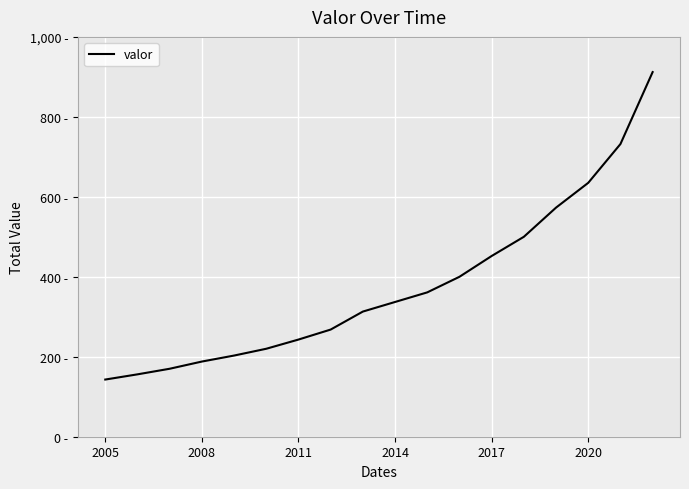

Does the chart have visible grid lines?

Yes